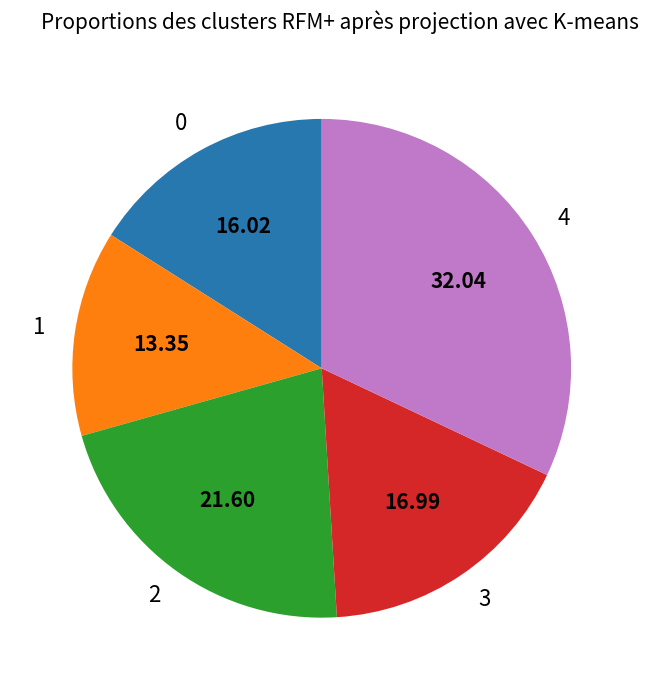

Which category has the biggest portion of the pie?

4